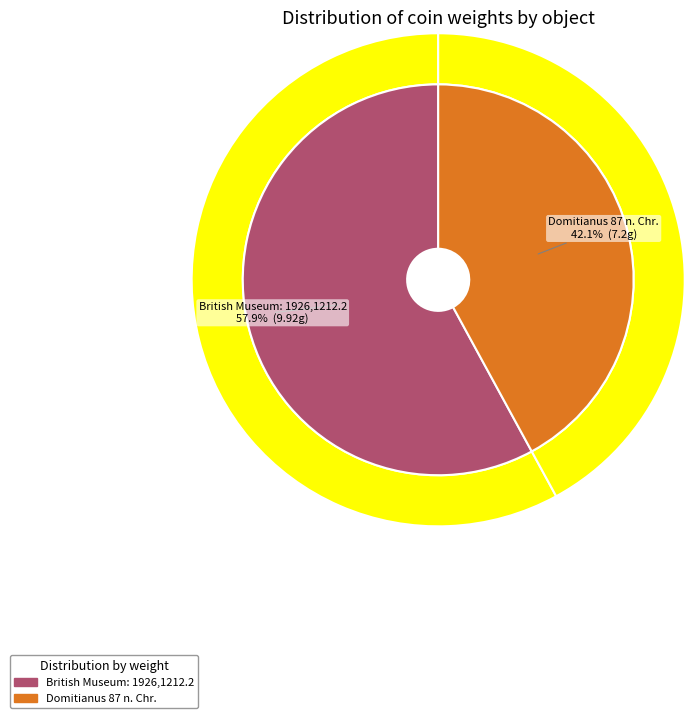

What percentage is the British Museum: 1926,1212.2 slice, to the nearest percent?

58%